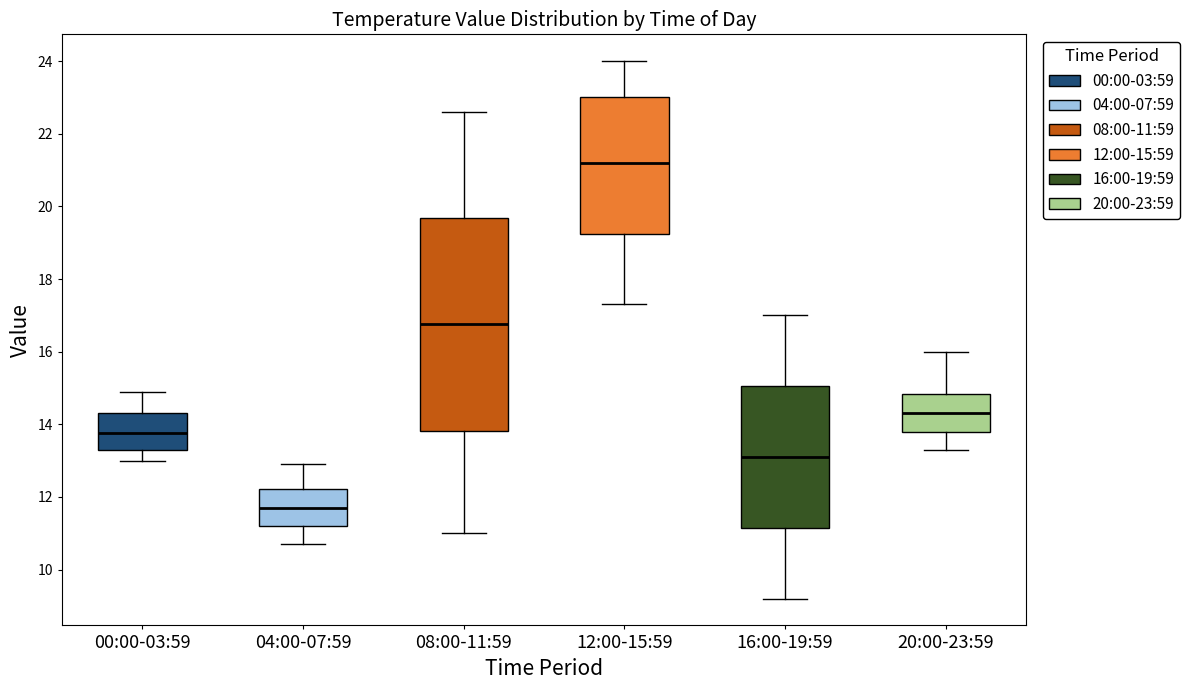

Comparing the boxes themselves (not the whiskers), which one is the tallest?

08:00-11:59